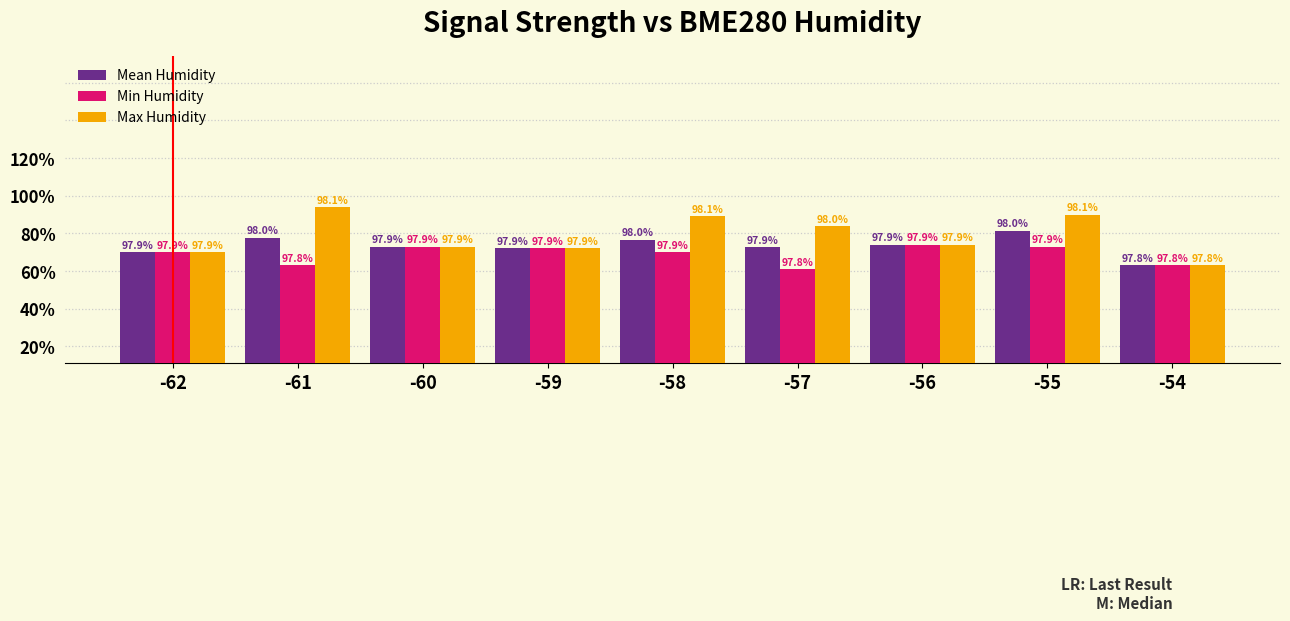

Reading left to right, transcribe all the data shown in this chart.

Mean Humidity: -62=97.9	-61=98.0	-60=97.9	-59=97.9	-58=98.0	-57=97.9	-56=97.9	-55=98.0	-54=97.8
Min Humidity: -62=97.9	-61=97.8	-60=97.9	-59=97.9	-58=97.9	-57=97.8	-56=97.9	-55=97.9	-54=97.8
Max Humidity: -62=97.9	-61=98.1	-60=97.9	-59=97.9	-58=98.1	-57=98.0	-56=97.9	-55=98.1	-54=97.8